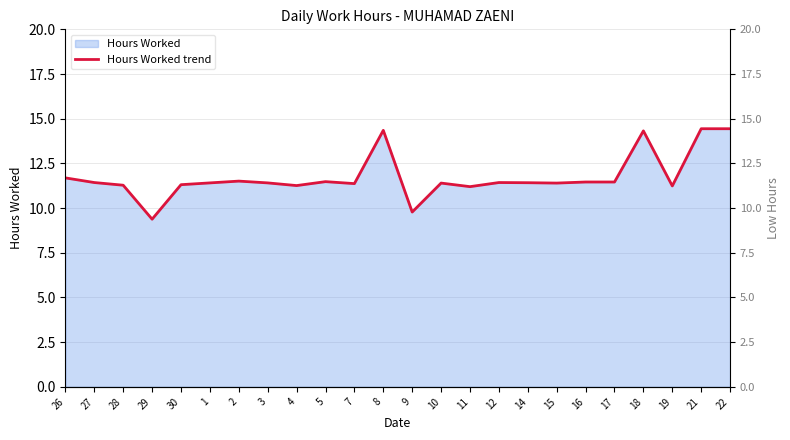

What is the change in value from 15 to 22?

+3.0